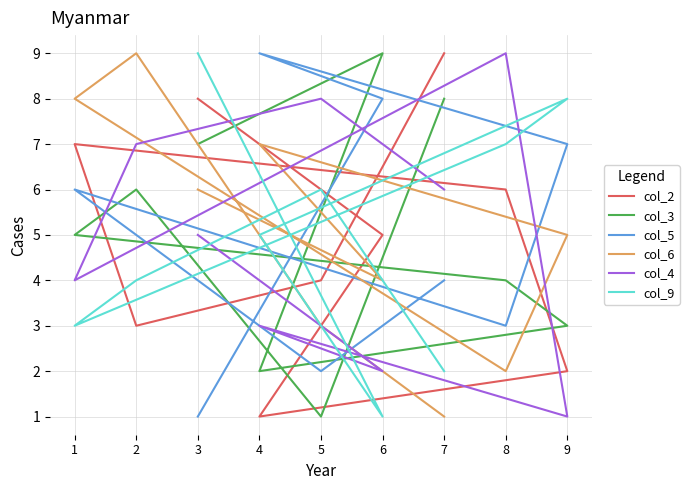

Rank the series by their maximum value, from highest to lowest.

col_2, col_3, col_5, col_6, col_4, col_9